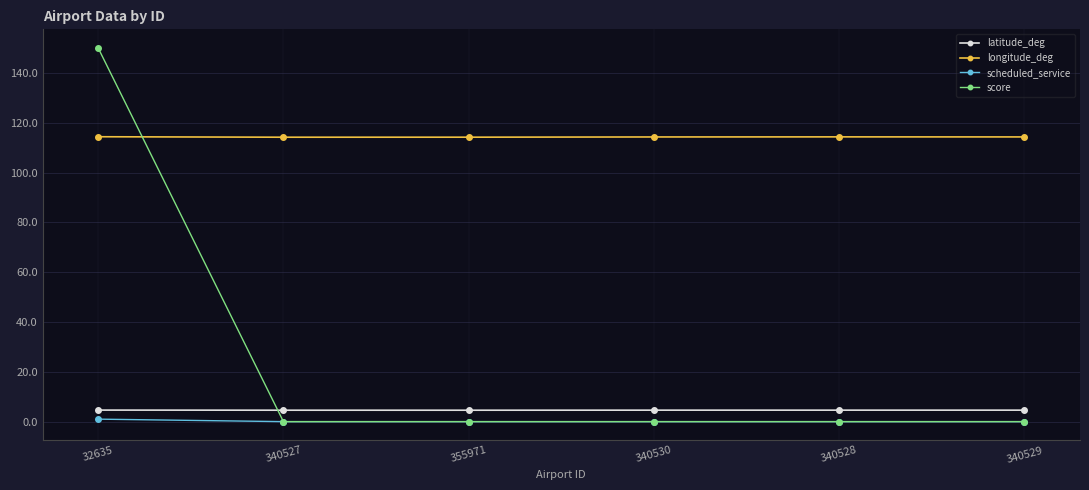

Count the longitude_deg values in the range 114 to 115.

6